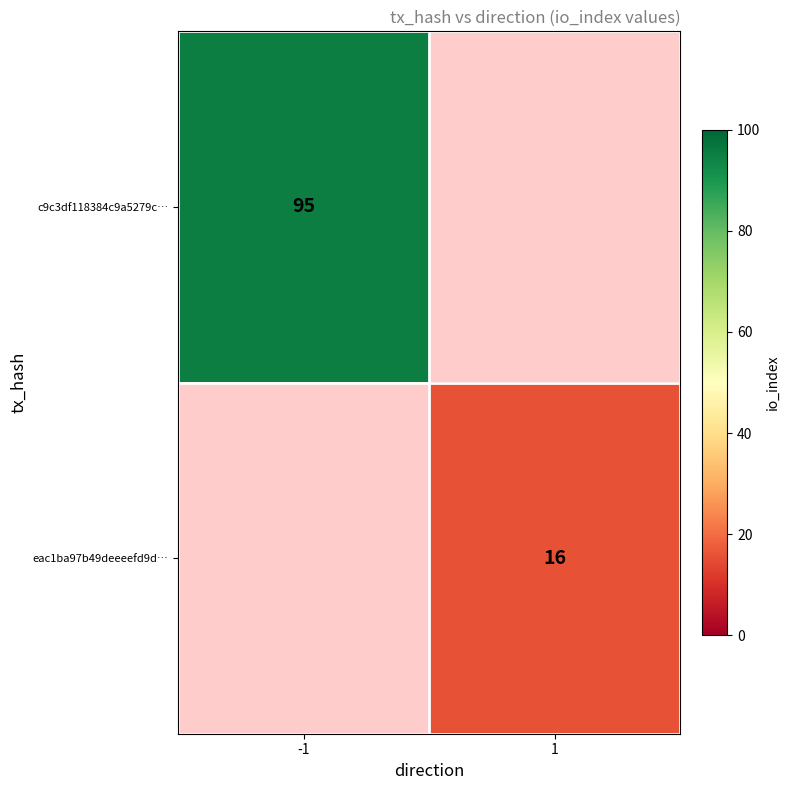

Is the value of c9c3df118384c9a5279c… at -1 greater than the value of eac1ba97b49deeeefd9d… at 1?

Yes